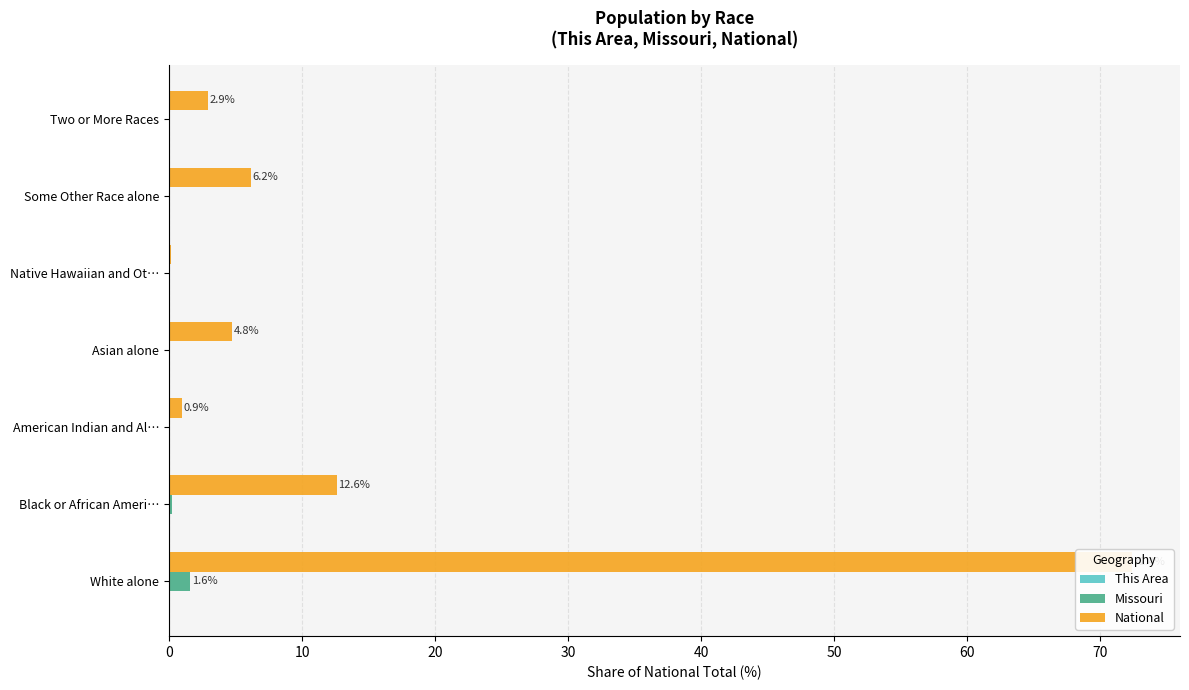

Reading left to right, transcribe all the data shown in this chart.

This Area: 0.0	0.0	0.0	0.0	0.0	0.0	0.0
Missouri: 1.6	0.2	0.0	0.0	0.0	0.0	0.0
National: 72.4	12.6	0.9	4.8	0.2	6.2	2.9